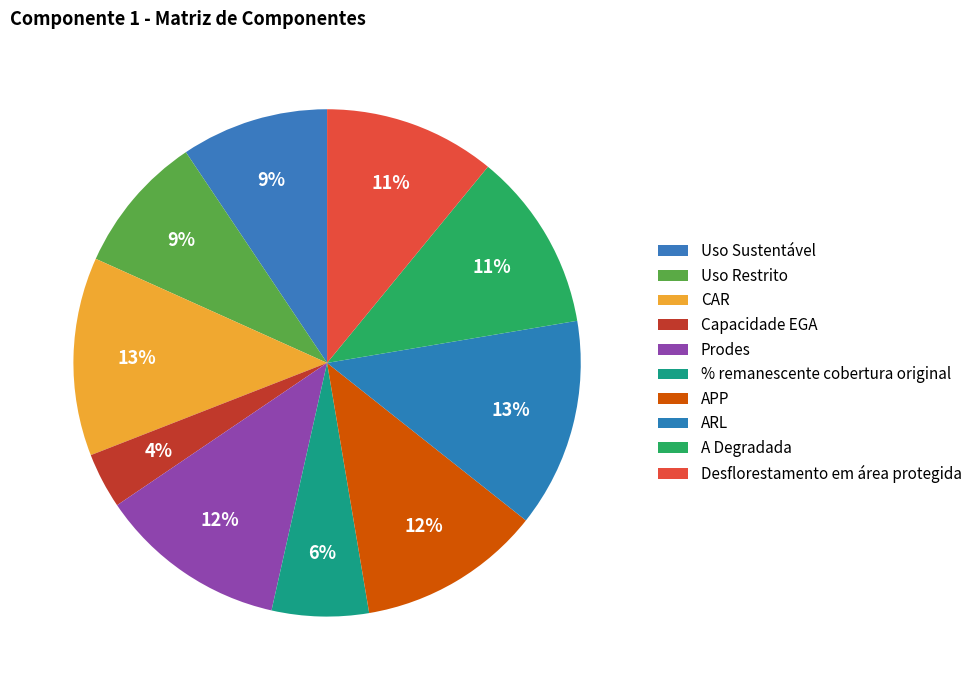

The Uso Restrito slice represents 1% of the pie. True or false?

False